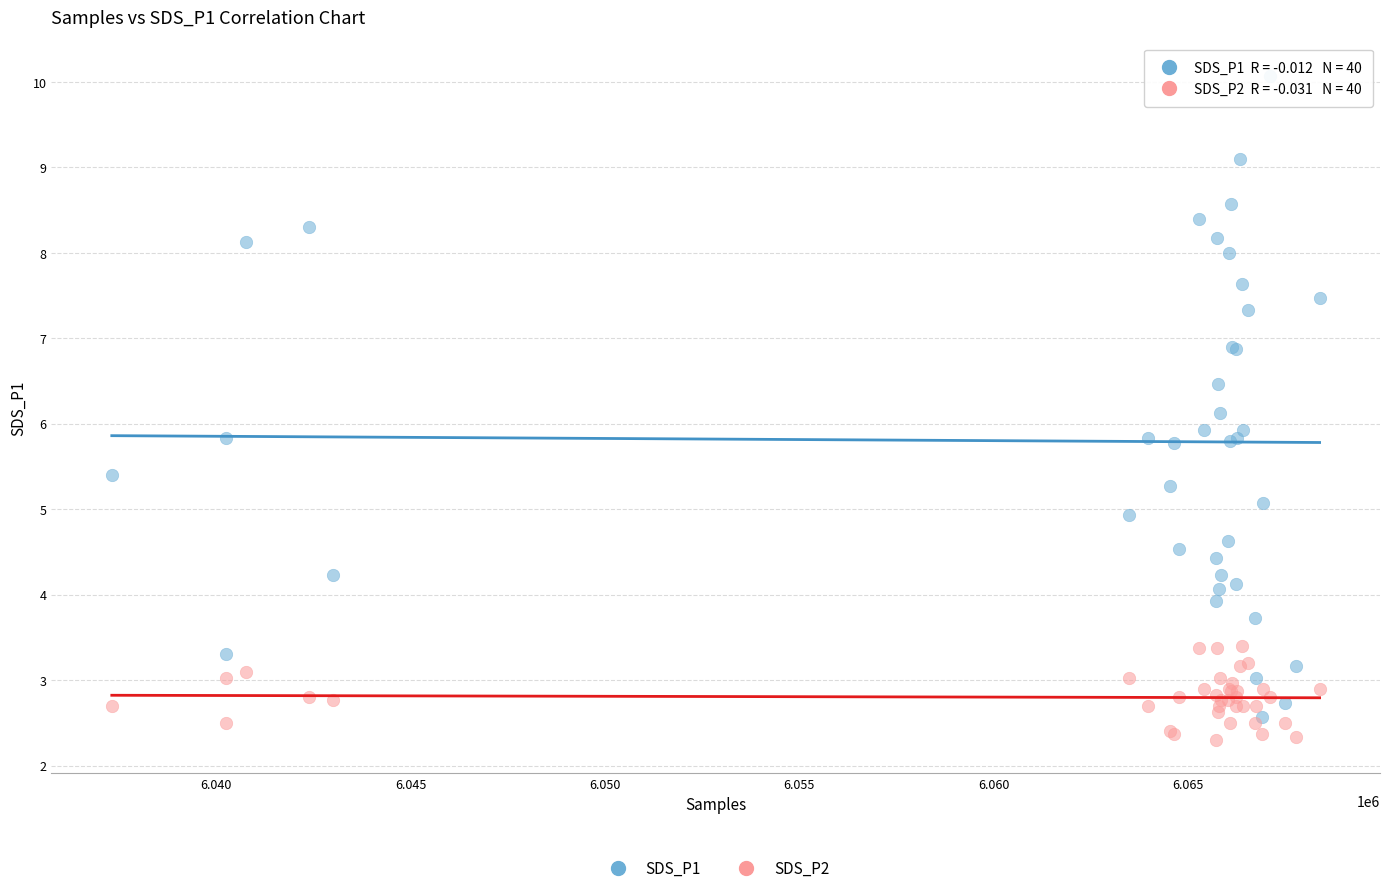

Which series reaches the minimum Y coordinate?

SDS_P2